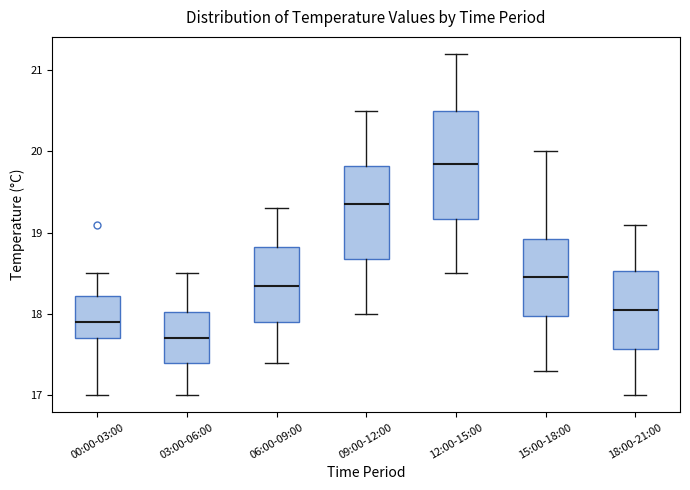

Which box has the highest median line?

12:00-15:00